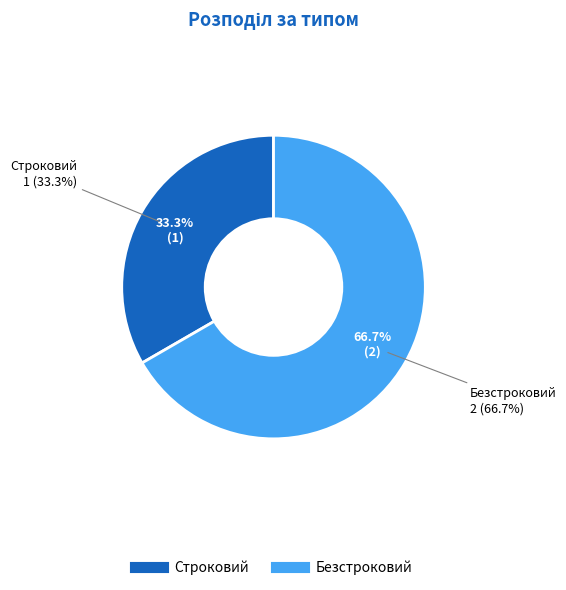

What is the total percentage of Строковий and Безстроковий?

100.0%